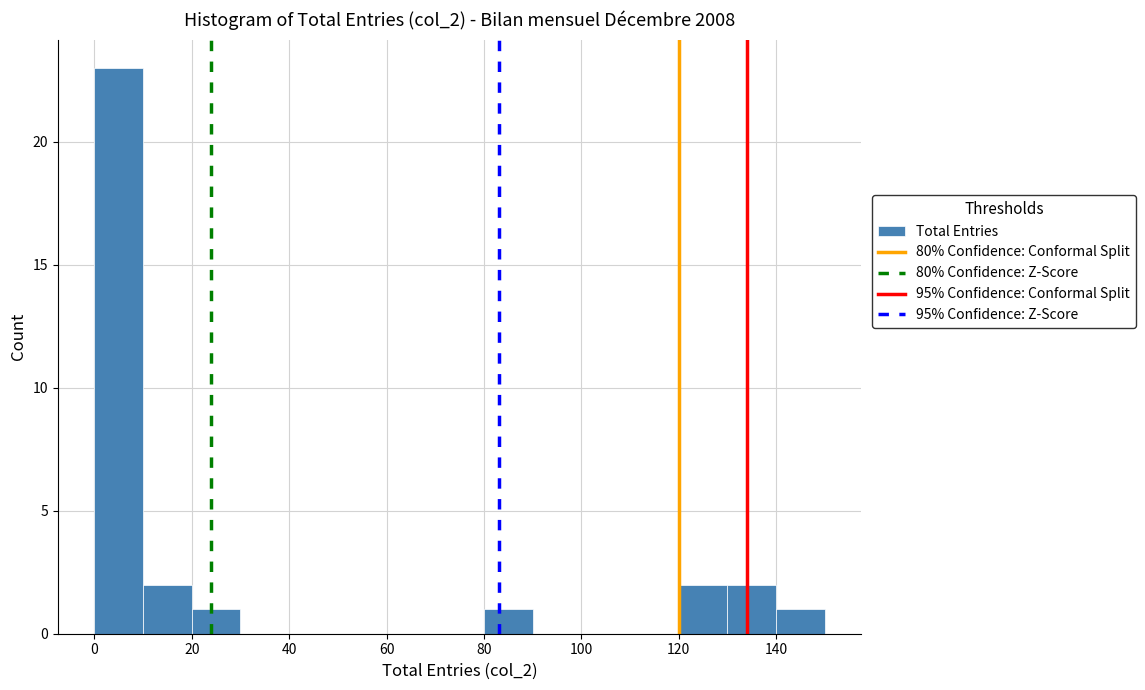

Which range on the x-axis has the tallest bar?

0 to 10